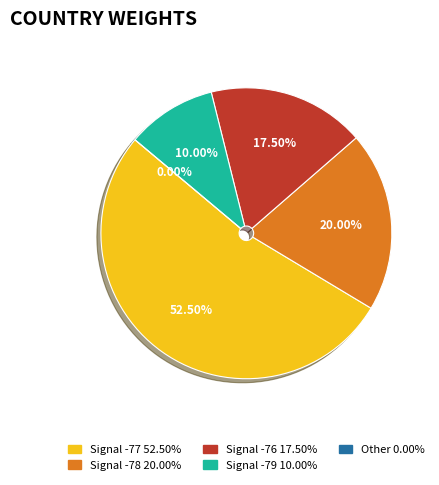

True or false: 9 accounts for 1% of the total.

False